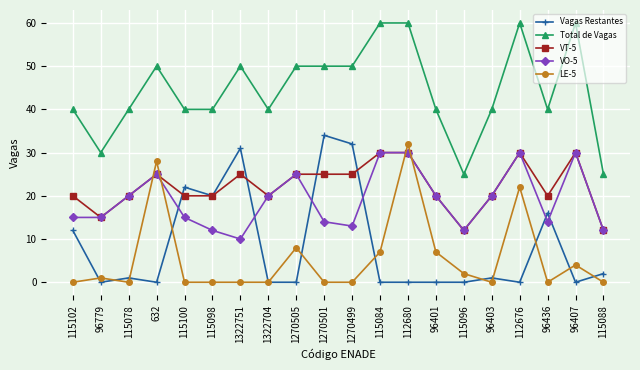

At 1322751, list the series in order from smallest to largest.

LE-5, VO-5, VT-5, Vagas Restantes, Total de Vagas